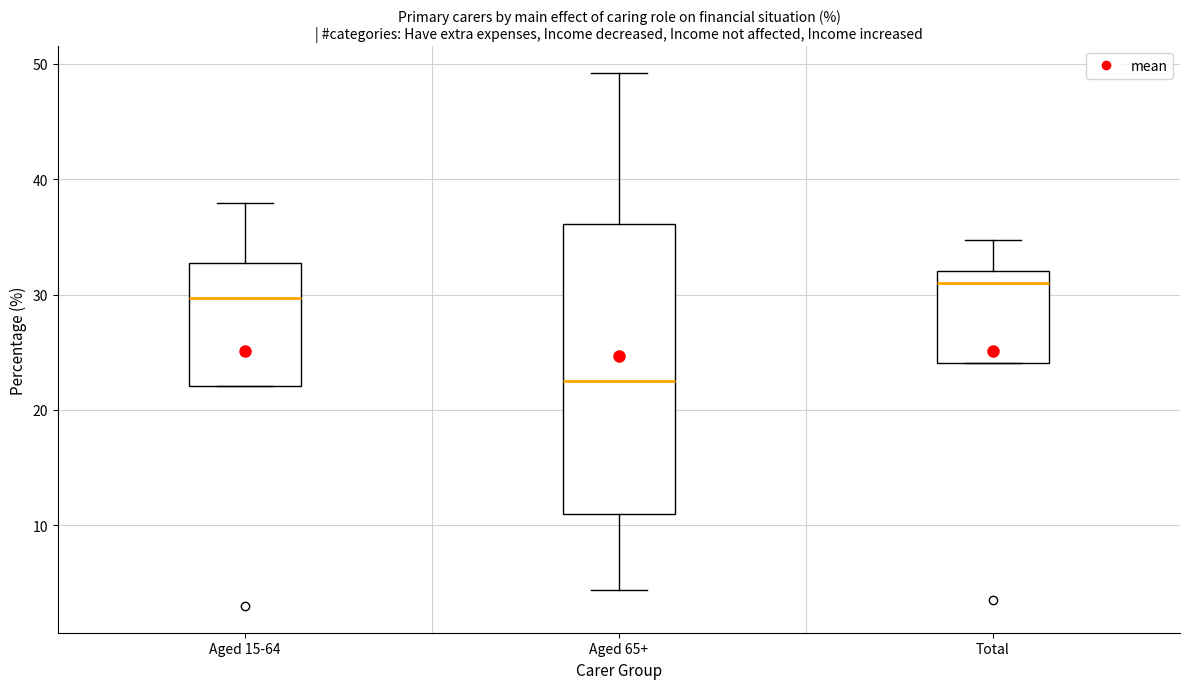

Which box's median line is the highest?

Total